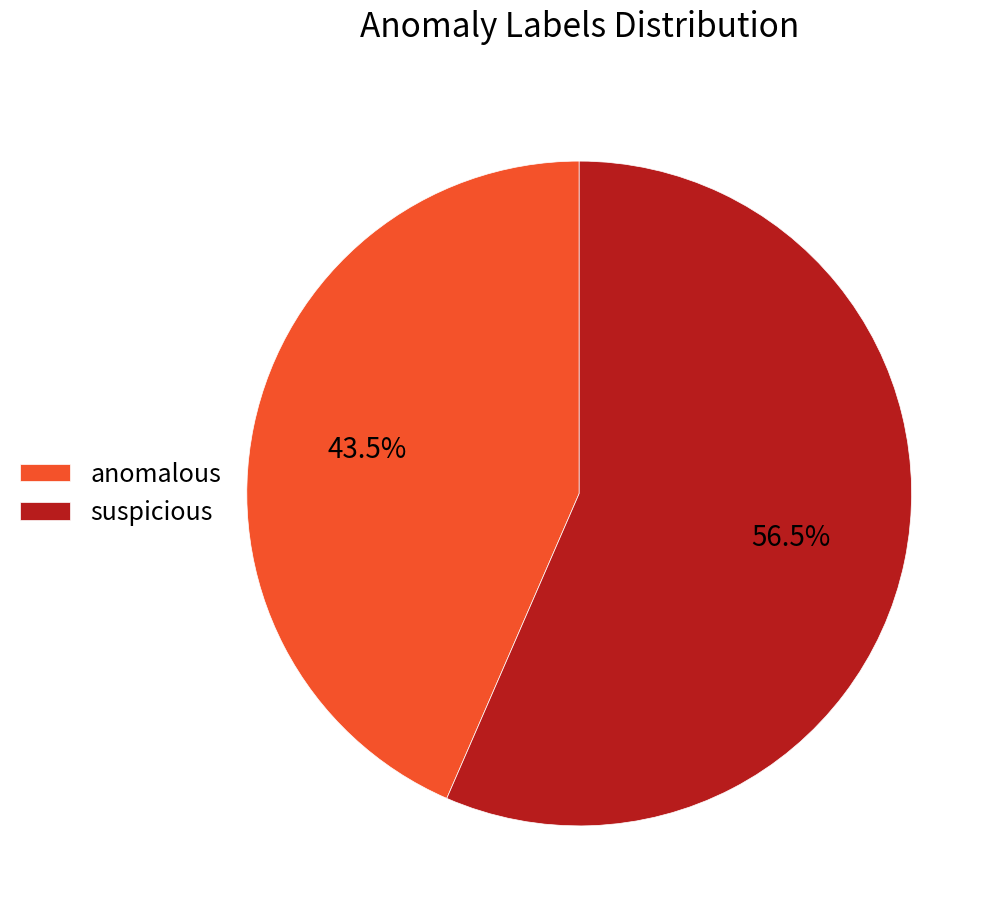

Is there any slice that represents more than half of the pie?

Yes